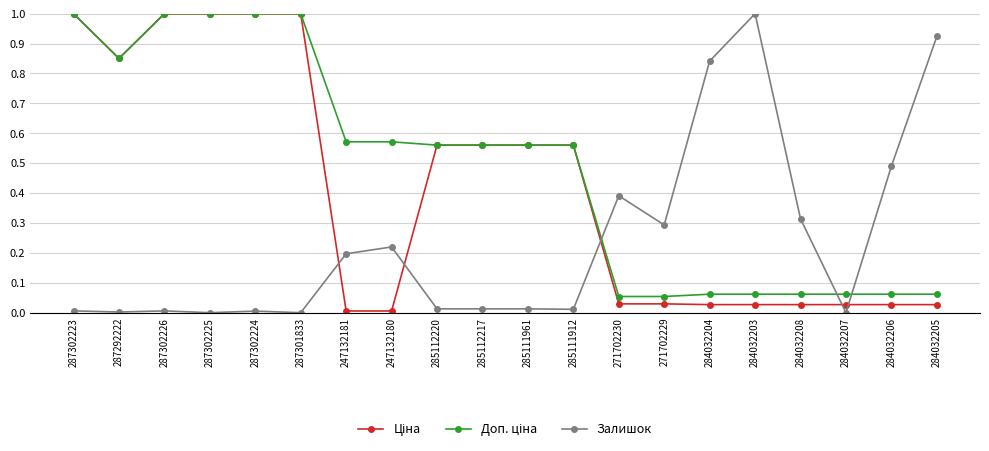

At how many categories does at least one series exceed 0?

20